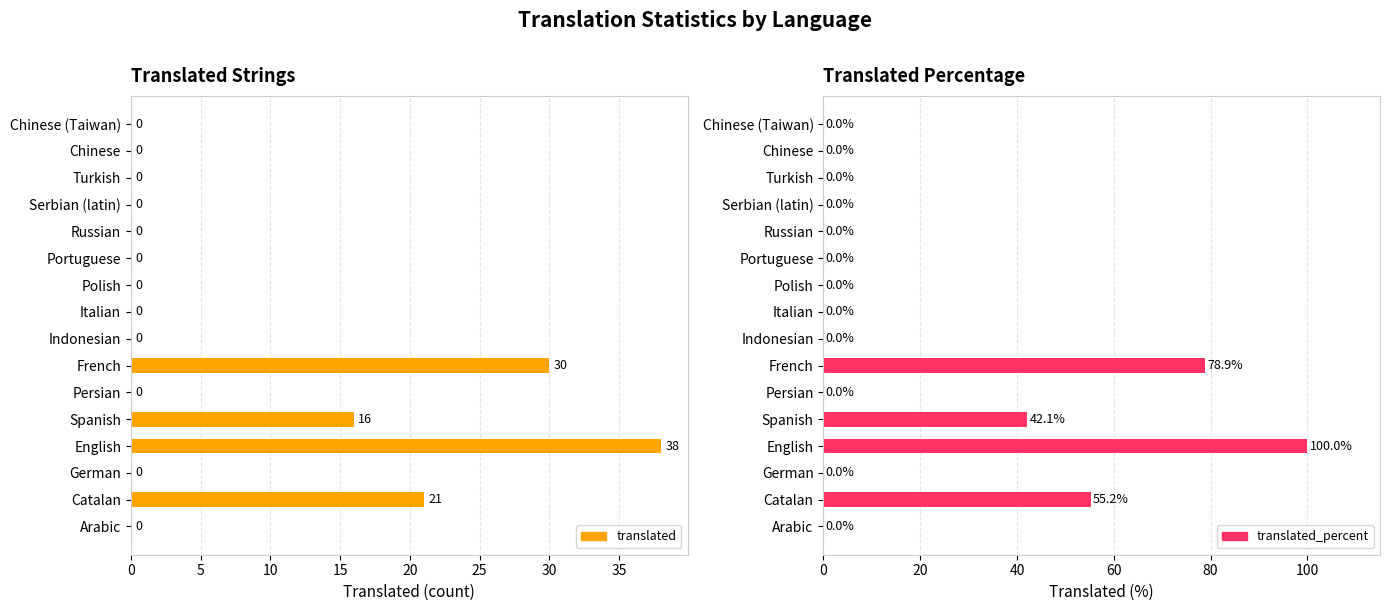

What is the maximum value for translated?

38.0